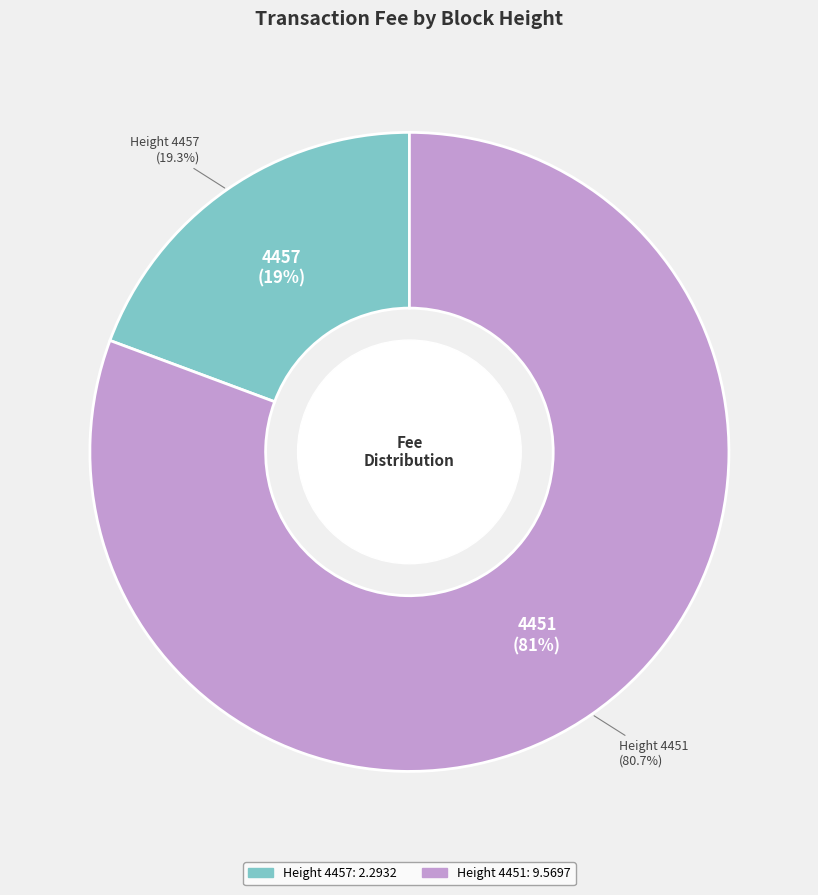

What is the ratio of the value at 4451 to the value at 4457?

4.2